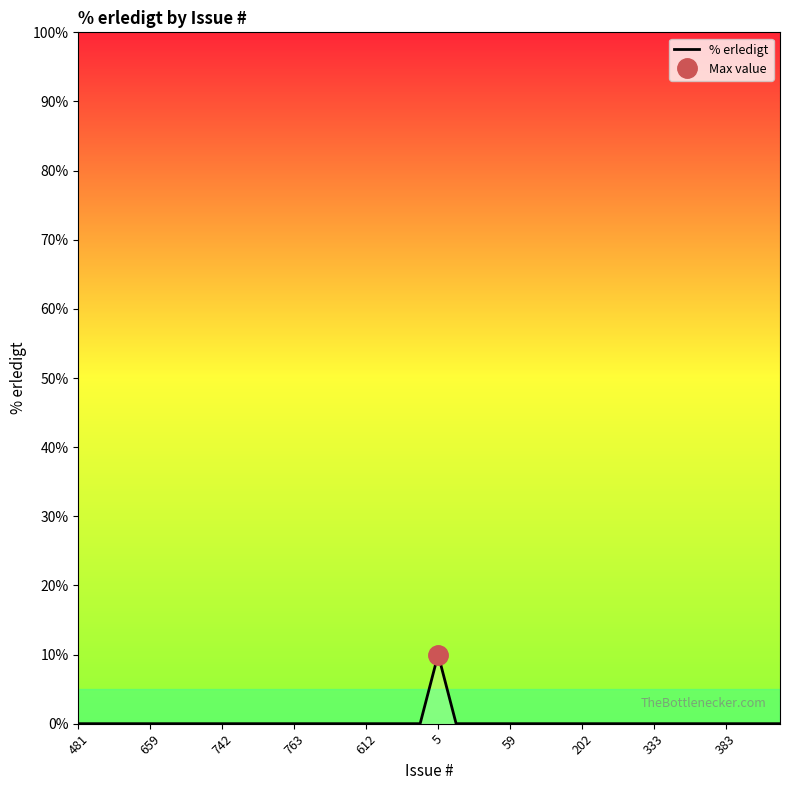

Which label corresponds to the smallest value in the chart?

481